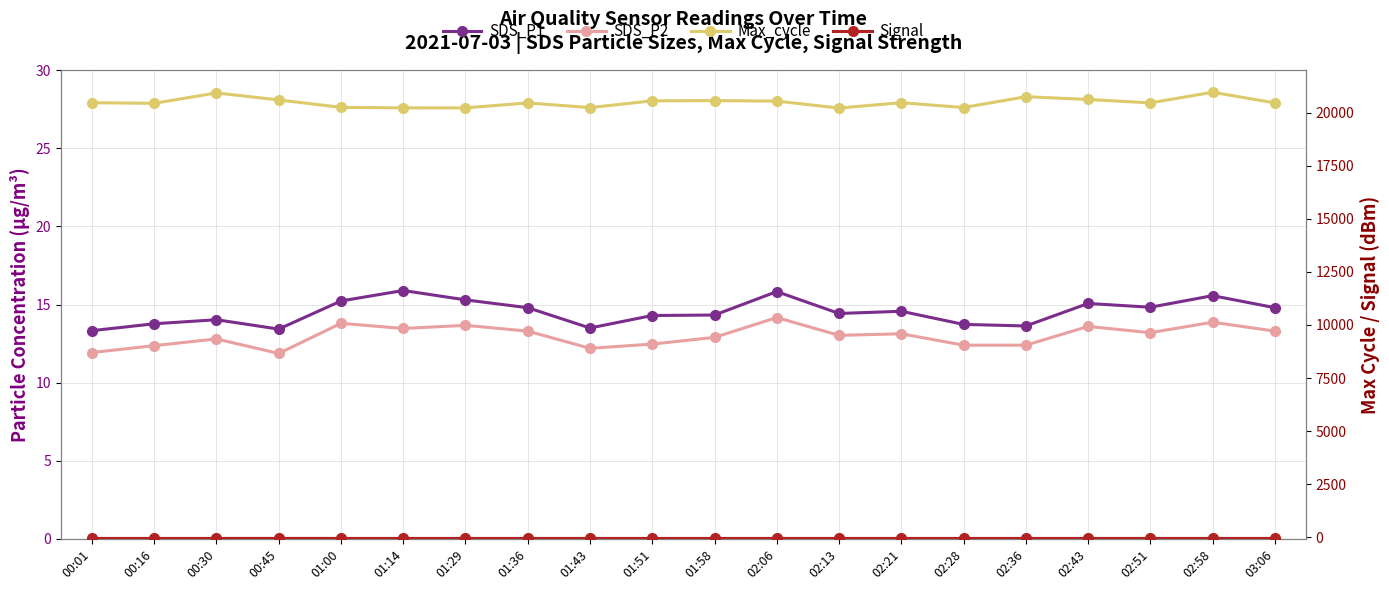

Between 02:43 and 01:36, which is larger?

02:43